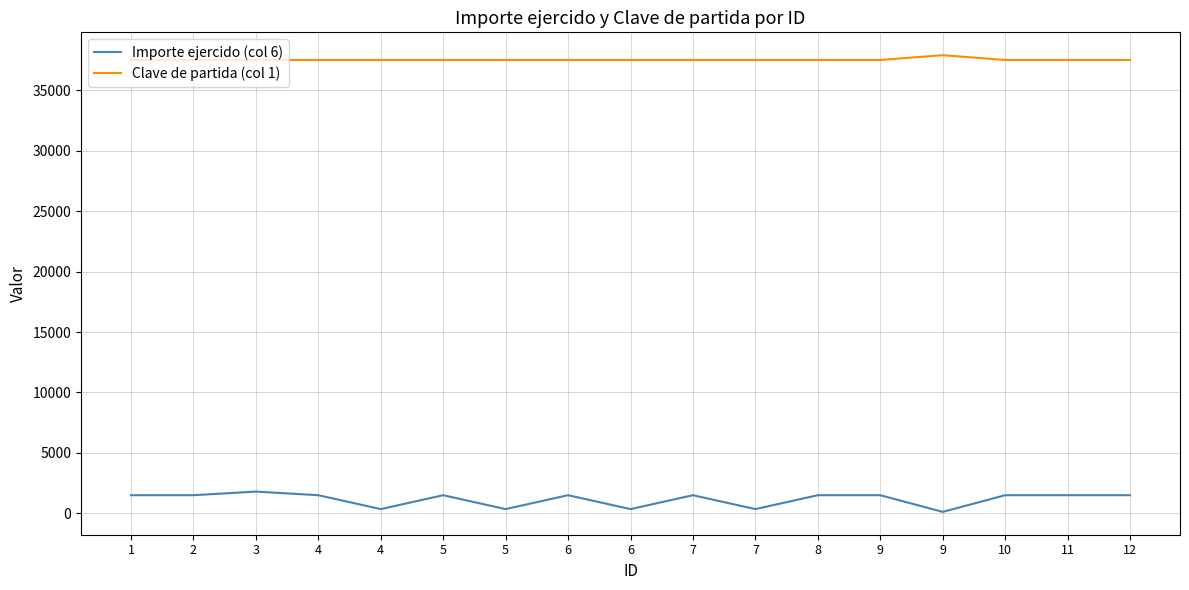

Where is the first local maximum for Importe ejercido (col 6)?

3